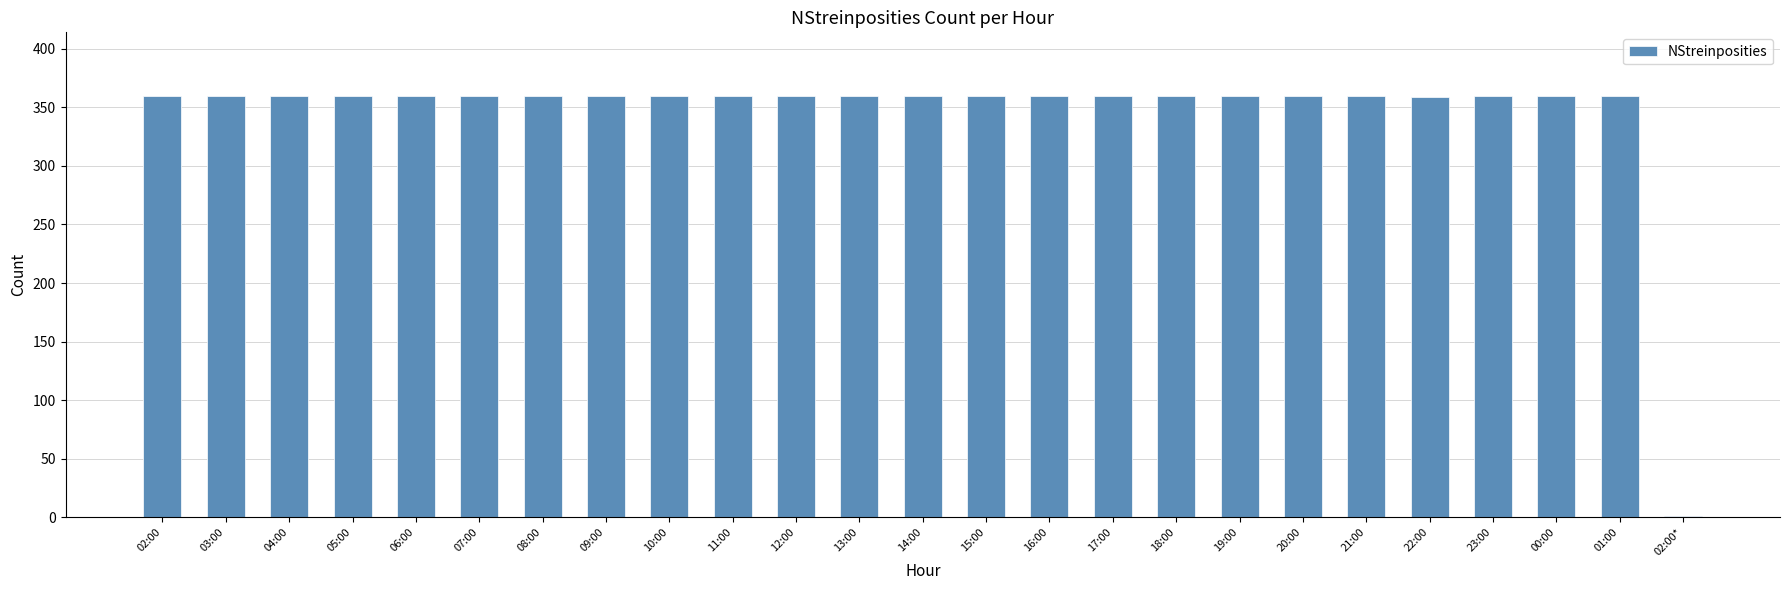

What is the sum of all values?

8640